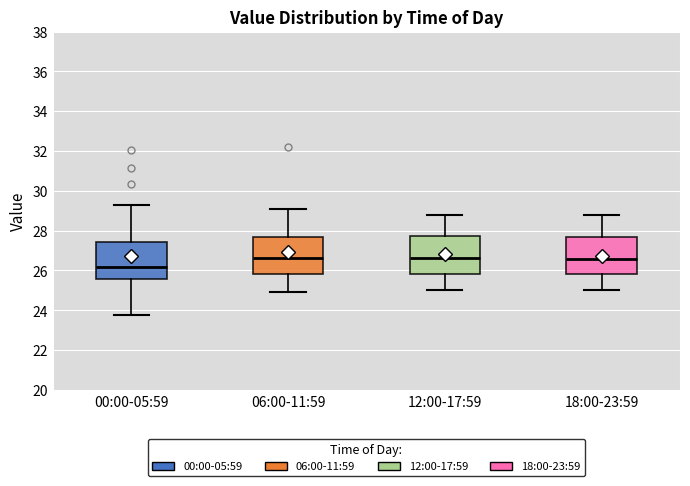

Reading left to right, transcribe this box plot: for each box, give where its median line is, the range the box spans, and where its two whiskers end, as read against the y-axis. The values are not printed on the chart, so give them approximately, as read against the axis.

00:00-05:59: median 26.2, box 25.6 to 27.4, whiskers 23.8 to 29.4
06:00-11:59: median 26.6, box 25.8 to 27.6, whiskers 25.0 to 29.2
12:00-17:59: median 26.6, box 25.8 to 27.8, whiskers 25.0 to 28.8
18:00-23:59: median 26.6, box 25.8 to 27.6, whiskers 25.0 to 28.8